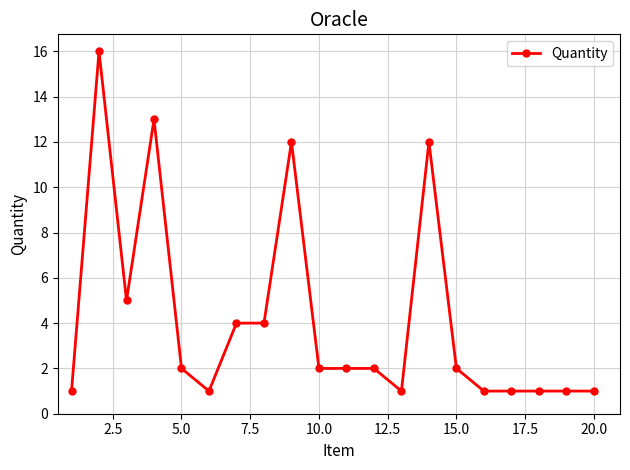

What is the greatest value displayed?

16